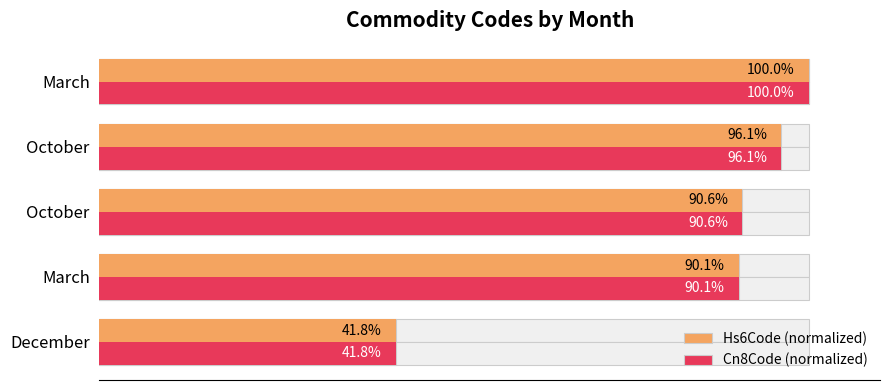

Between December and March, which series saw the biggest shift?

Cn8Code